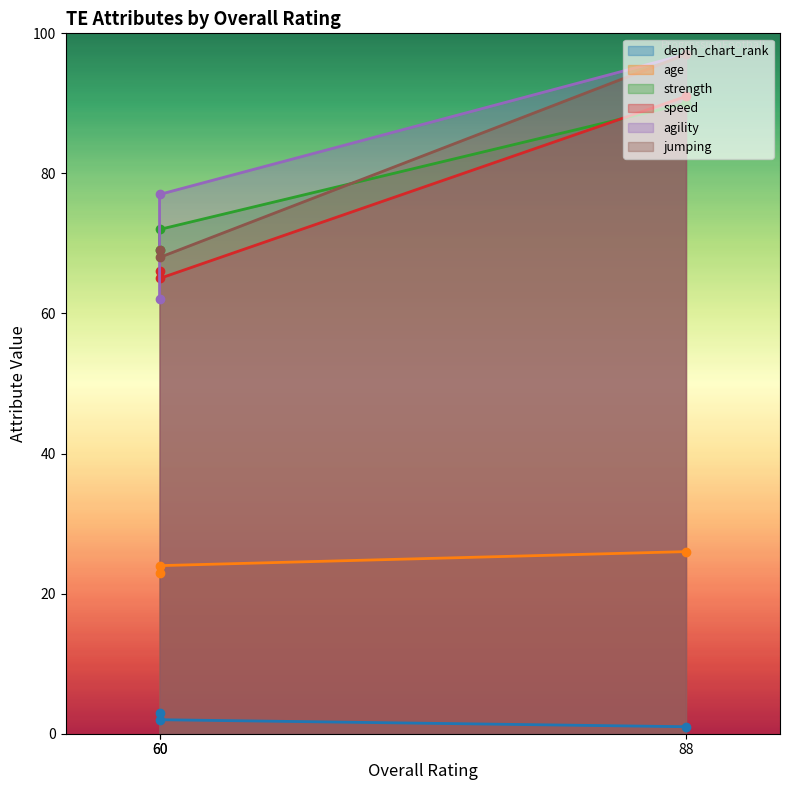

Reading left to right, list all the values displayed in this chart.

depth_chart_rank: 88=1	60=2	60=3
age: 88=26	60=24	60=23
strength: 88=90	60=72	60=69
speed: 88=91	60=65	60=66
agility: 88=97	60=77	60=62
jumping: 88=97	60=68	60=69